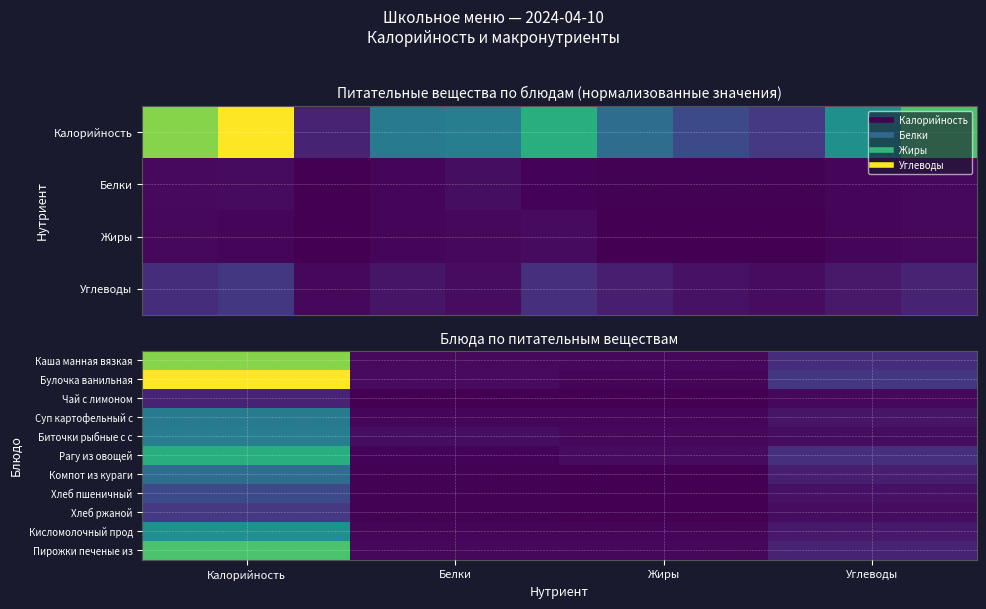

Reading left to right, list all the values displayed in this chart.

Каша манная вязкая: Калорийность=257.3	Белки=7.8	Жиры=7.0	Углеводы=40.6
Булочка ванильная: Калорийность=314.0	Белки=8.7	Жиры=5.7	Углеводы=51.4
Чай с лимоном: Калорийность=30.8	Белки=0.3	Жиры=0.0	Углеводы=7.2
Суп картофельный с: Калорийность=128.2	Белки=4.5	Жиры=4.5	Углеводы=17.3
Биточки рыбные с с: Калорийность=134.7	Белки=11.2	Жиры=7.0	Углеводы=10.9
Рагу из овощей: Калорийность=198.2	Белки=3.5	Жиры=9.7	Углеводы=42.2
Компот из кураги: Калорийность=112.4	Белки=1.9	Жиры=0.1	Углеводы=25.9
Хлеб пшеничный: Калорийность=70.5	Белки=2.4	Жиры=0.3	Углеводы=14.8
Хлеб ржаной: Калорийность=52.2	Белки=2.0	Жиры=0.4	Углеводы=10.0
Кисломолочный прод: Калорийность=158.0	Белки=5.4	Жиры=5.0	Углеводы=21.6
Пирожки печеные из: Калорийность=225.1	Белки=6.8	Жиры=6.7	Углеводы=30.9